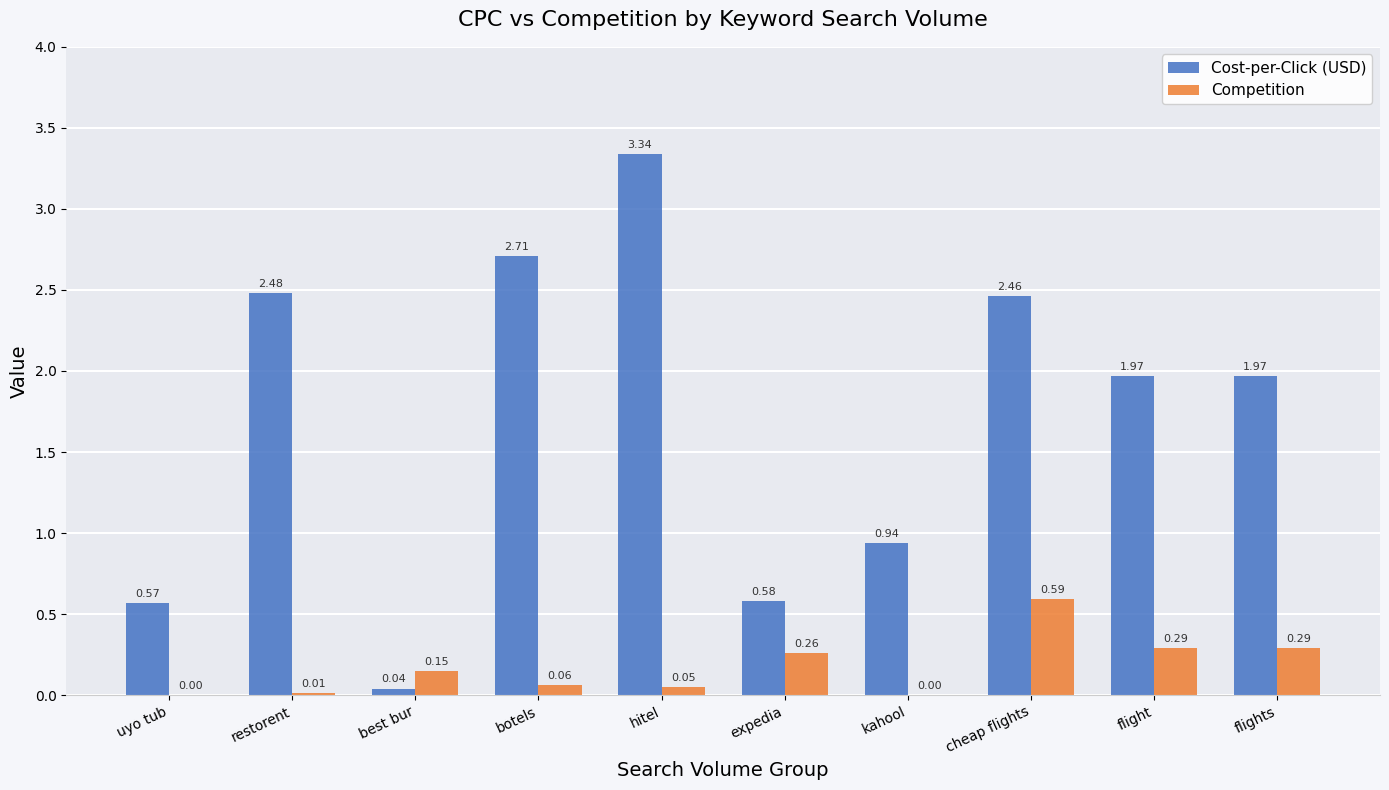

Is the value of Cost-per-Click (USD) at cheap flights greater than the value of Competition at cheap flights?

Yes